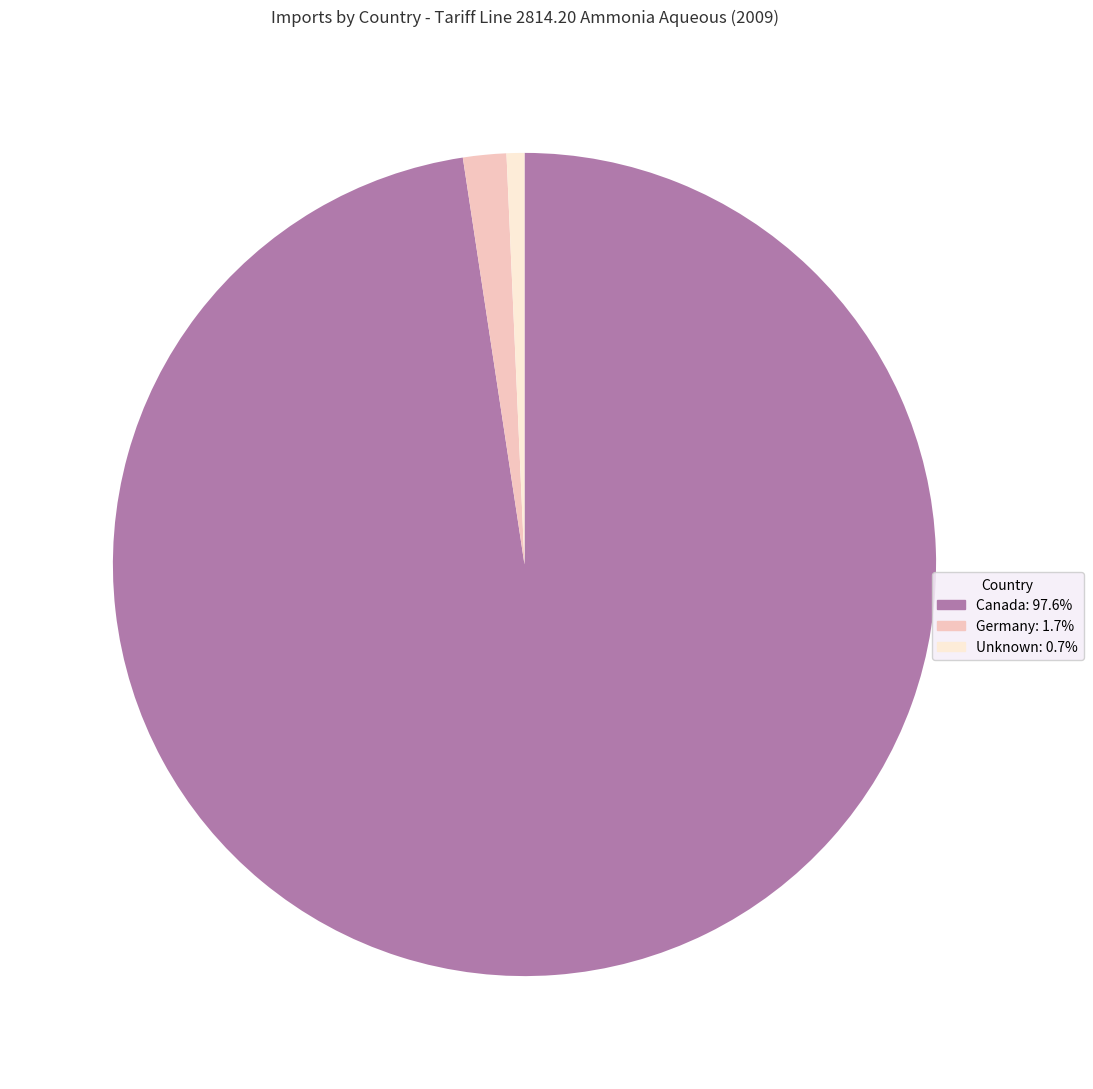

Which category has the biggest portion of the pie?

Canada